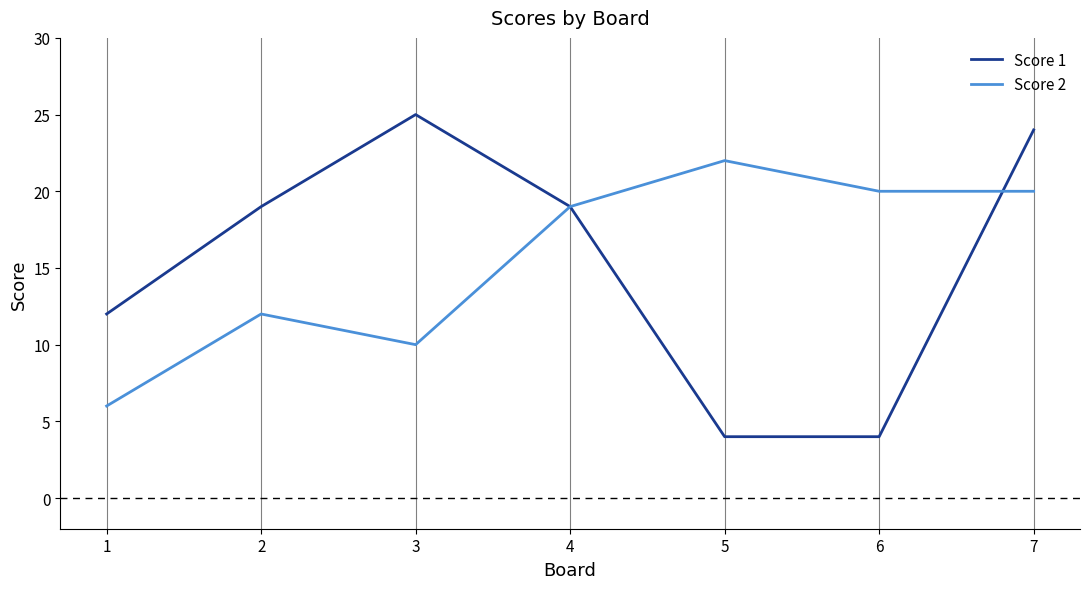

Count the number of data series in this chart.

2